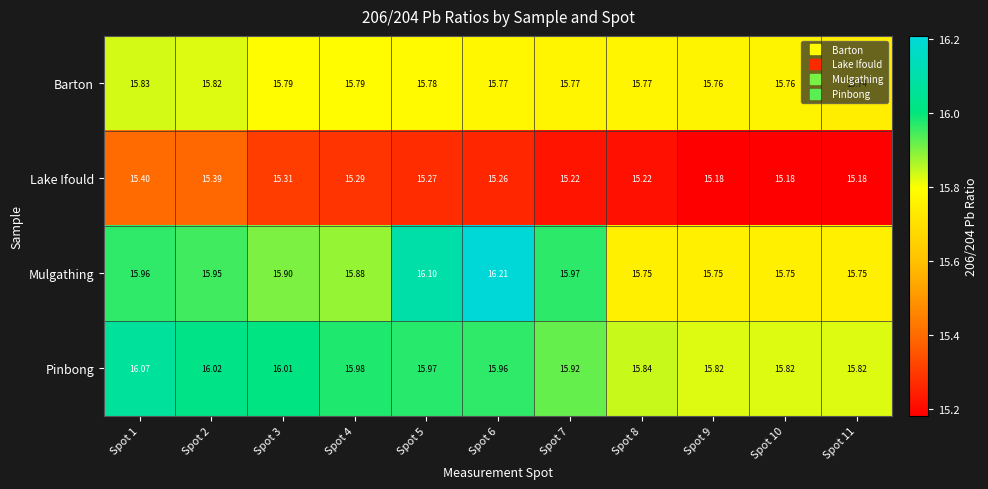

Which series has the widest spread of values?

Mulgathing